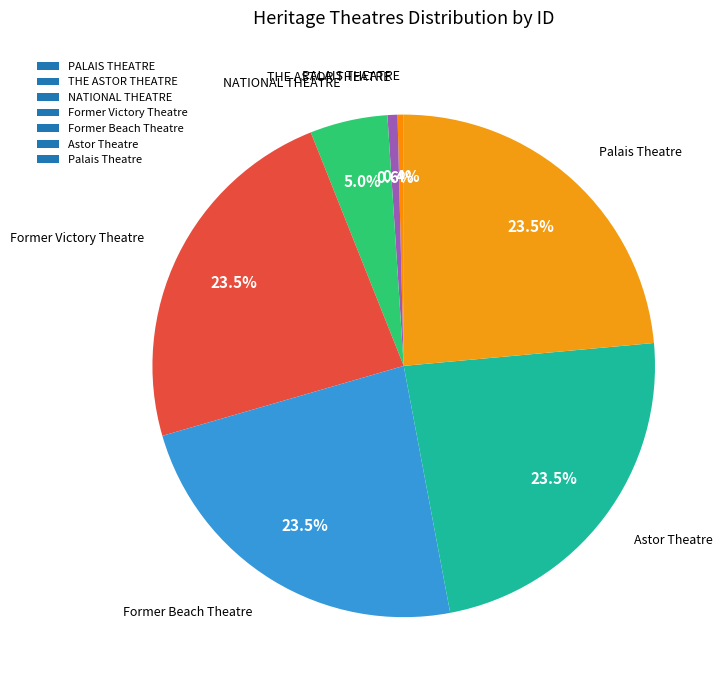

How much of the chart is everything except Palais Theatre?

76.5%